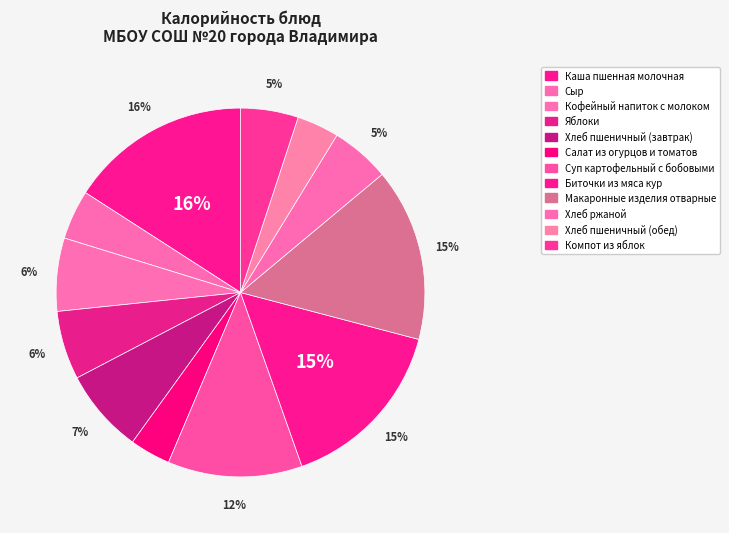

To the nearest percent, what portion does Компот из яблок represent?

5%